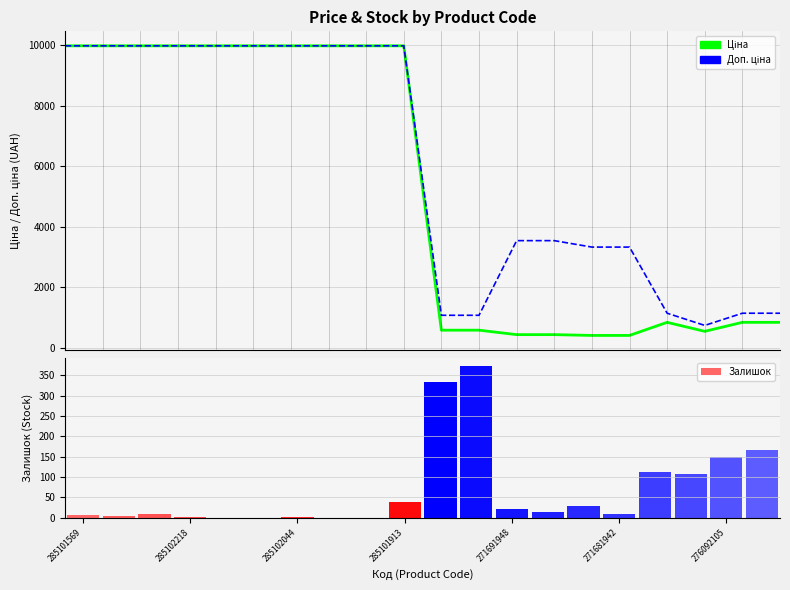

Where does the Доп. ціна series first go above 9974?

285101569